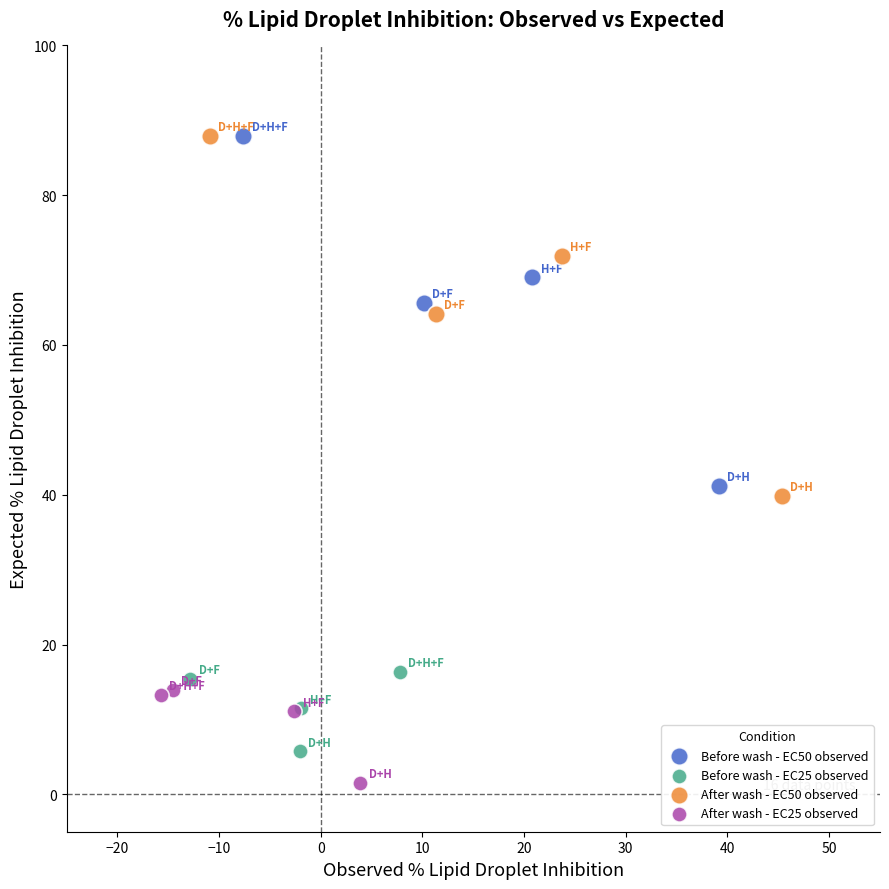

Which series has the largest Y range (max minus min)?

After wash - EC50 observed